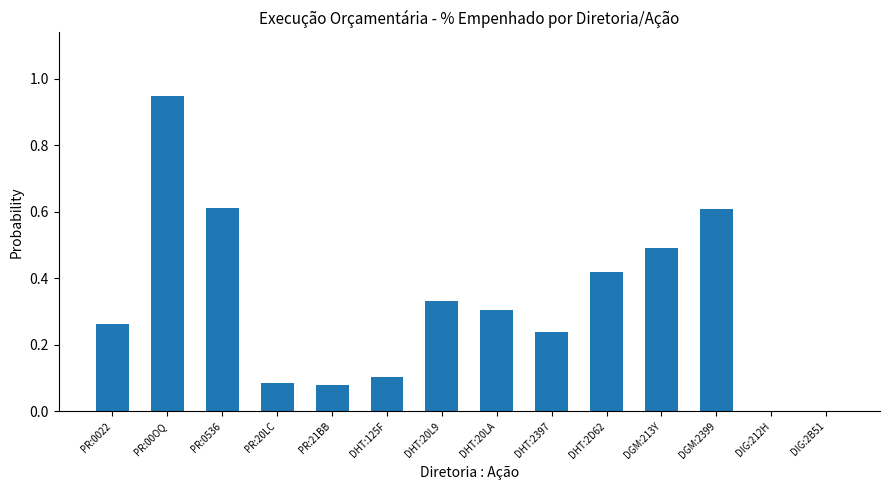

Between PR:0536 and DGM:213Y, which is larger?

PR:0536